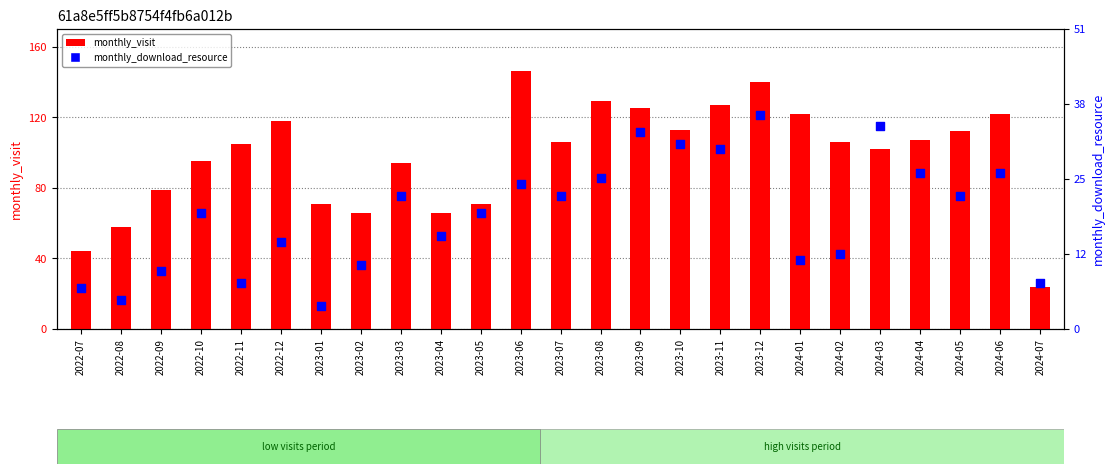

Which series reaches the maximum Y coordinate?

monthly_visit